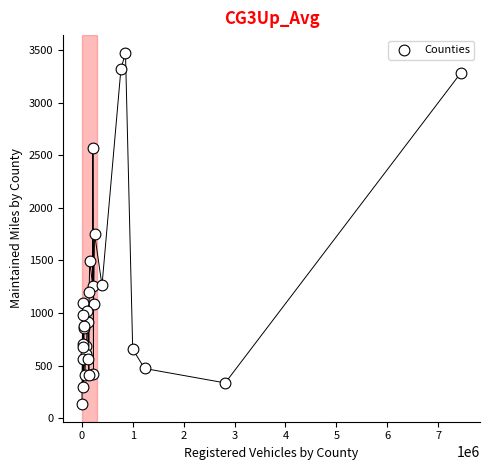

What Y value in the scatter plot is closest to 1804?

1755.5